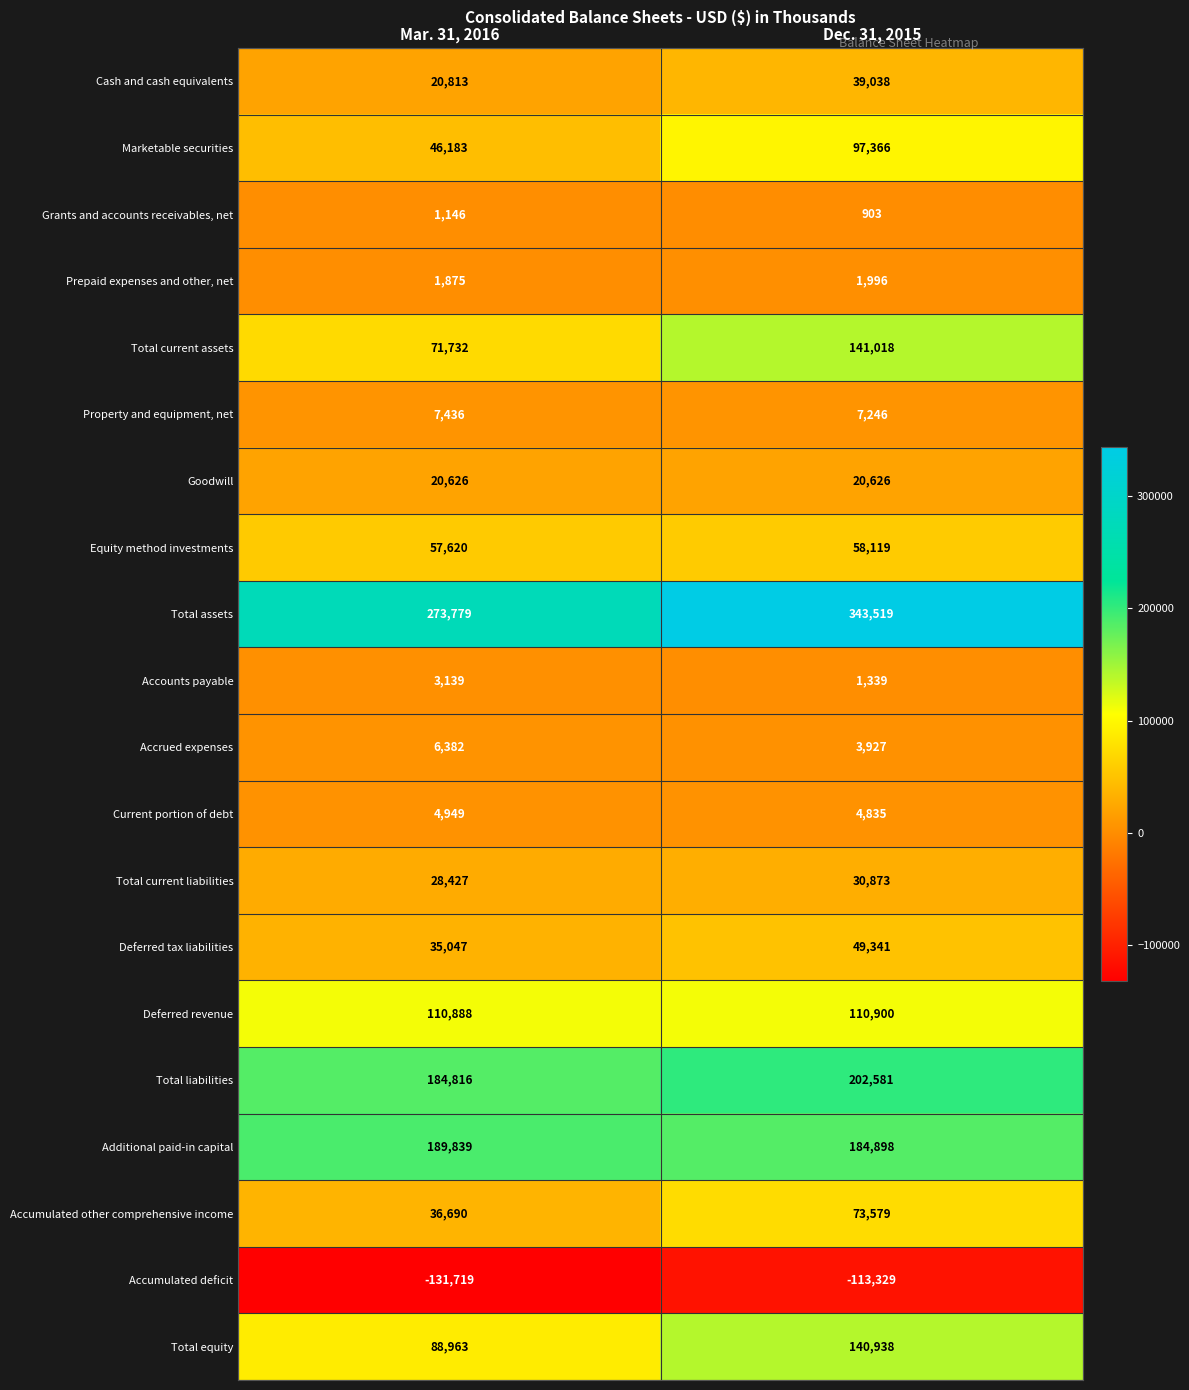

What is the maximum value shown in the chart?

343519